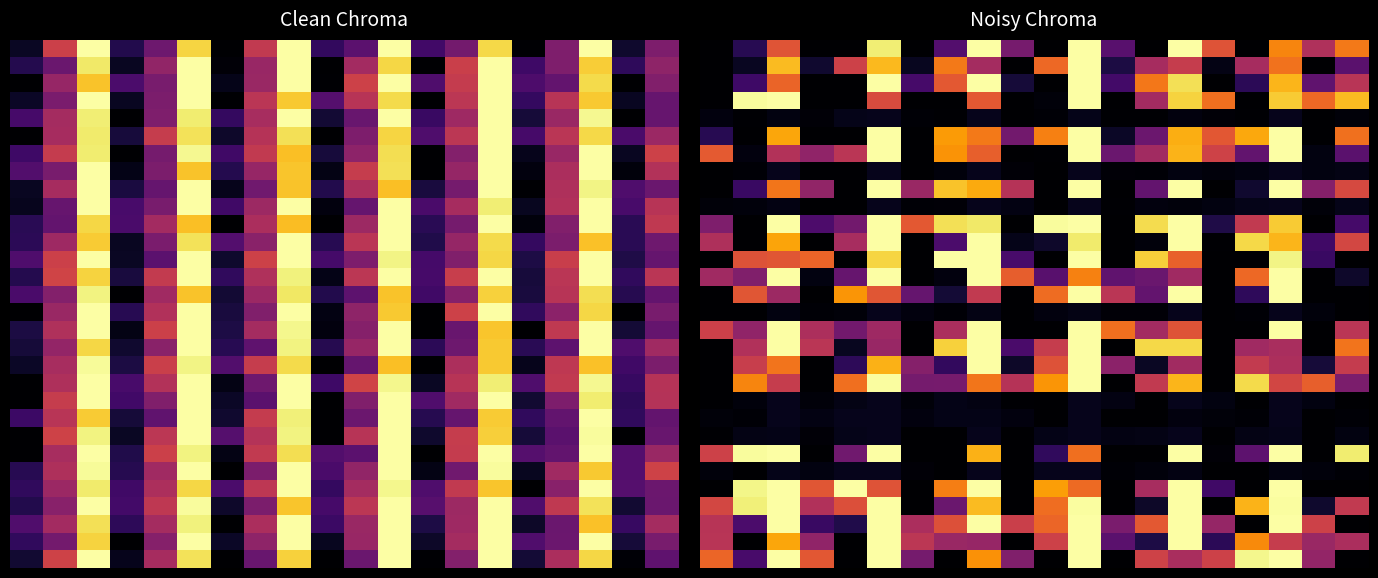

At which category does the chart reach its peak across all series?

8